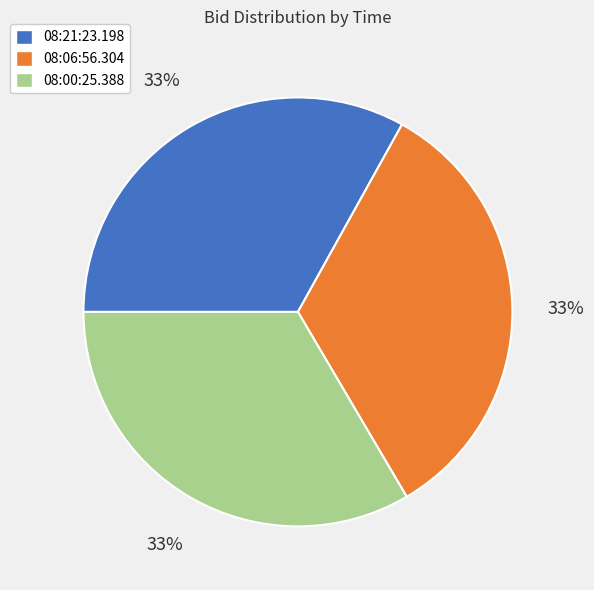

How many slices are in this pie chart?

3